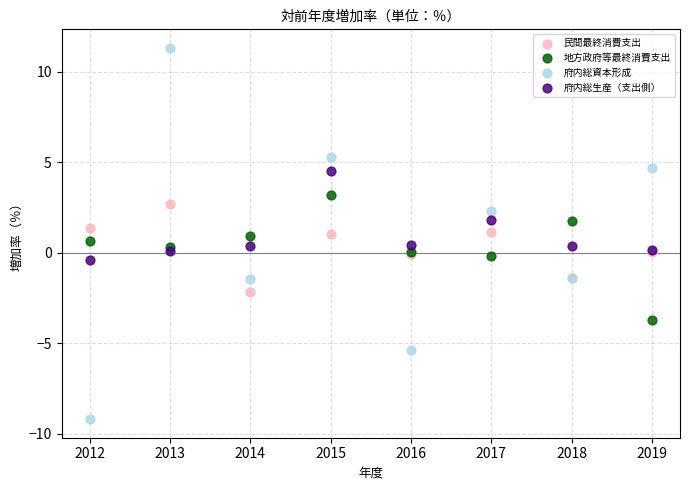

Which series has the widest spread of Y values?

府内総資本形成